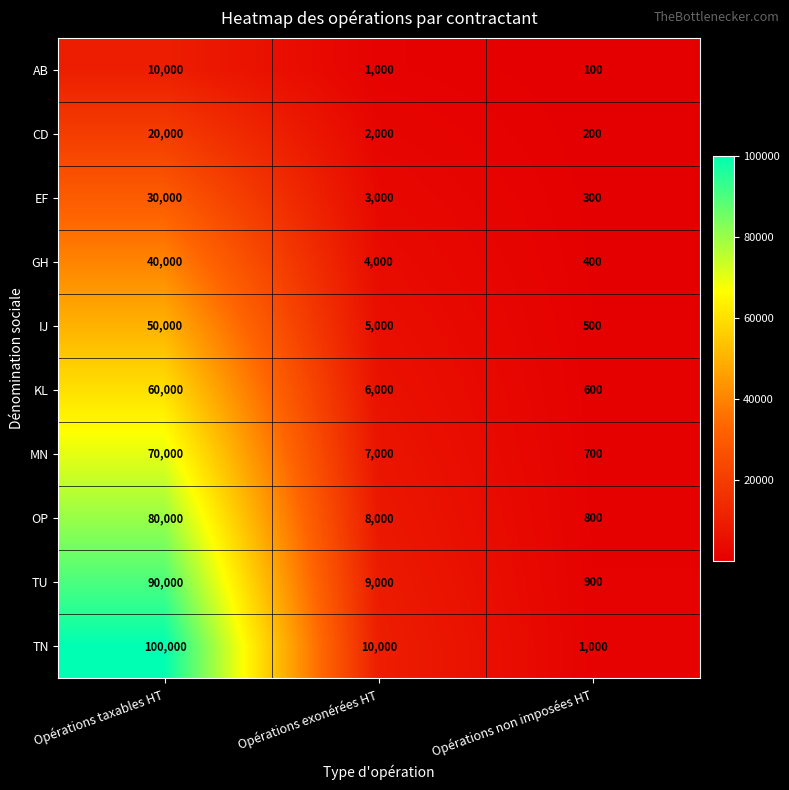

What is the difference between the second highest and minimum values in the TN series?

9000